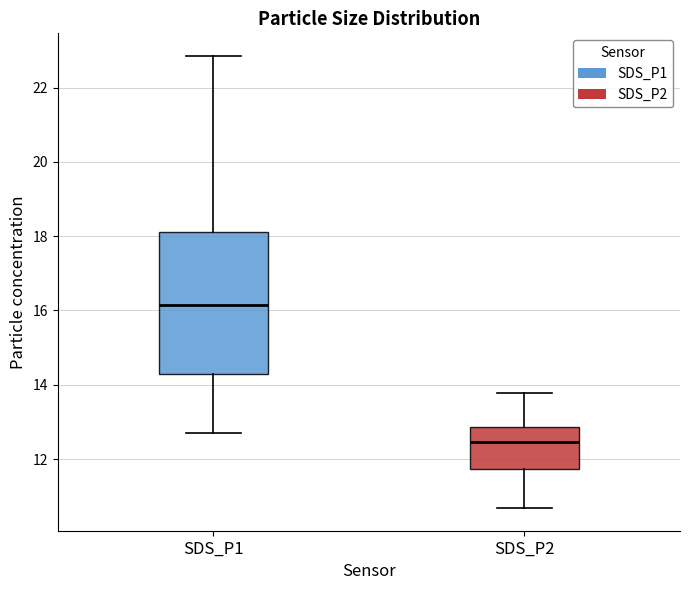

Comparing the boxes themselves (not the whiskers), which one is the tallest?

SDS_P1